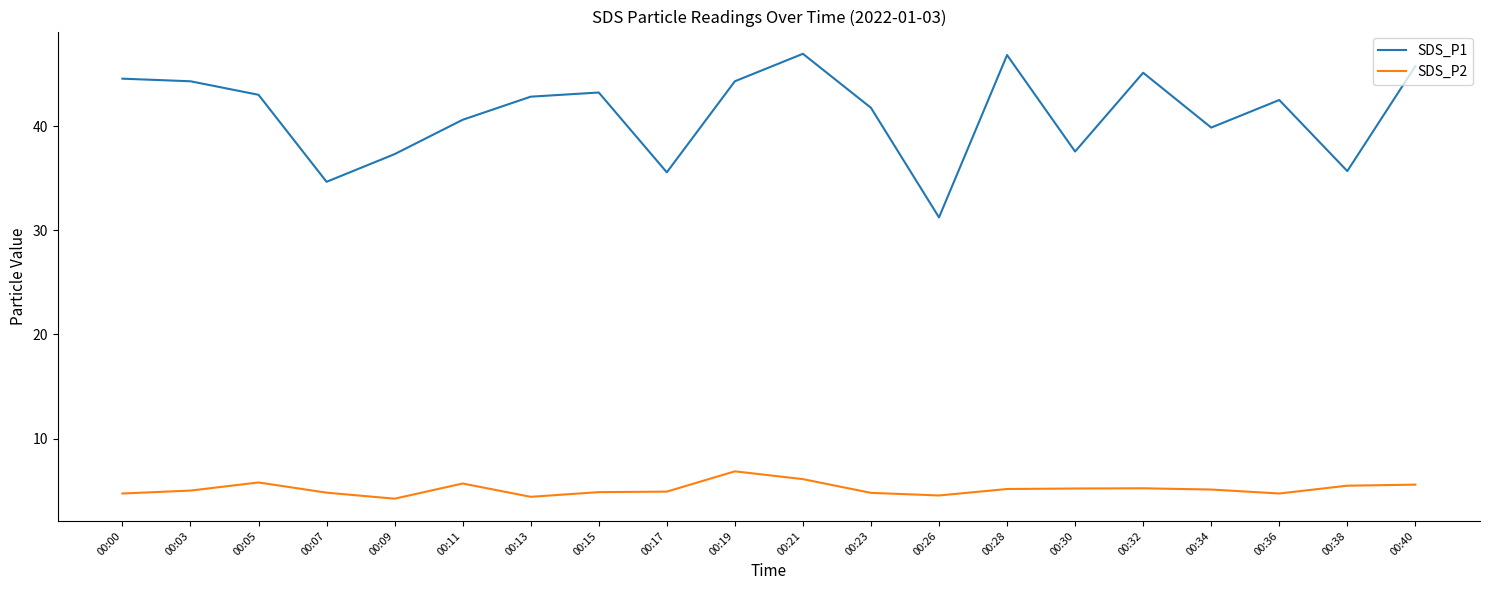

Between 00:00 and 00:38, which series saw the biggest shift?

SDS_P1